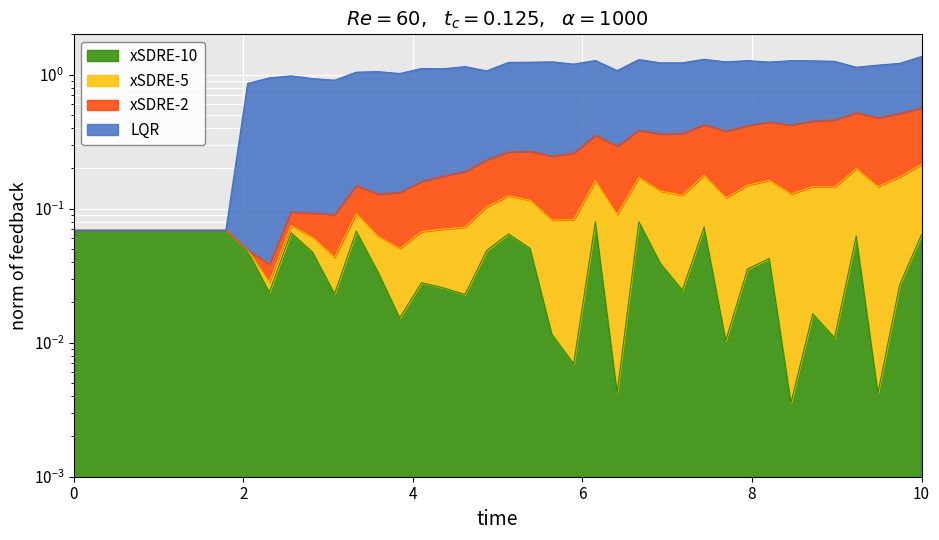

True or false: percentComplete and wp_frac cross at least once.

False